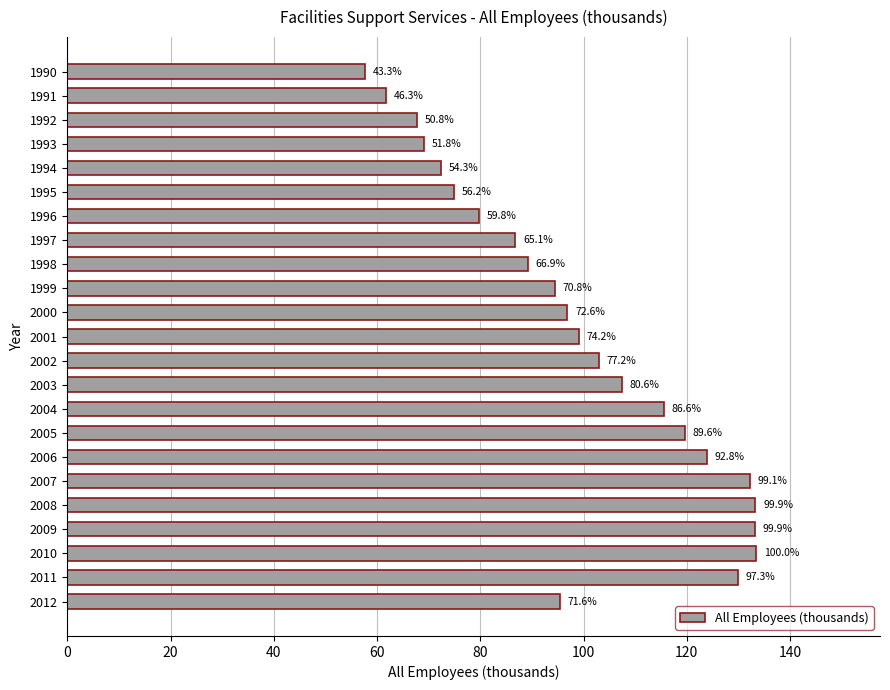

Are the bars horizontal?

Yes